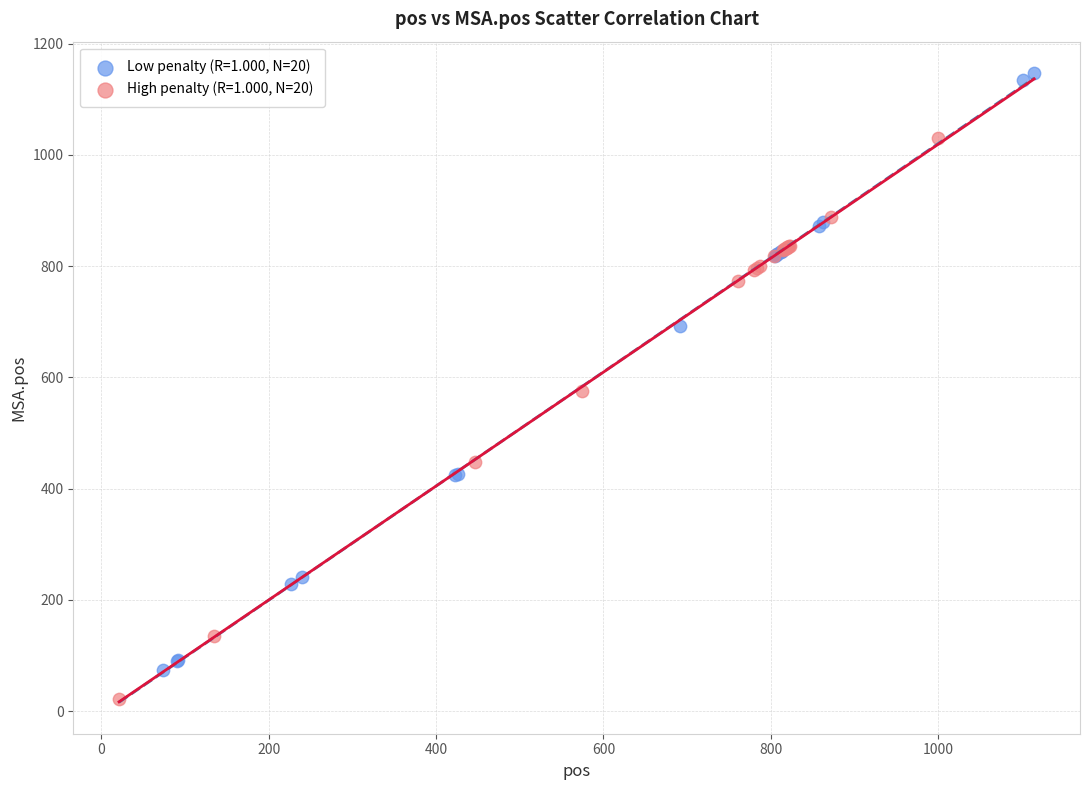

What are all the series names shown in the legend?

Low penalty (R=1.000, N=20), High penalty (R=1.000, N=20)